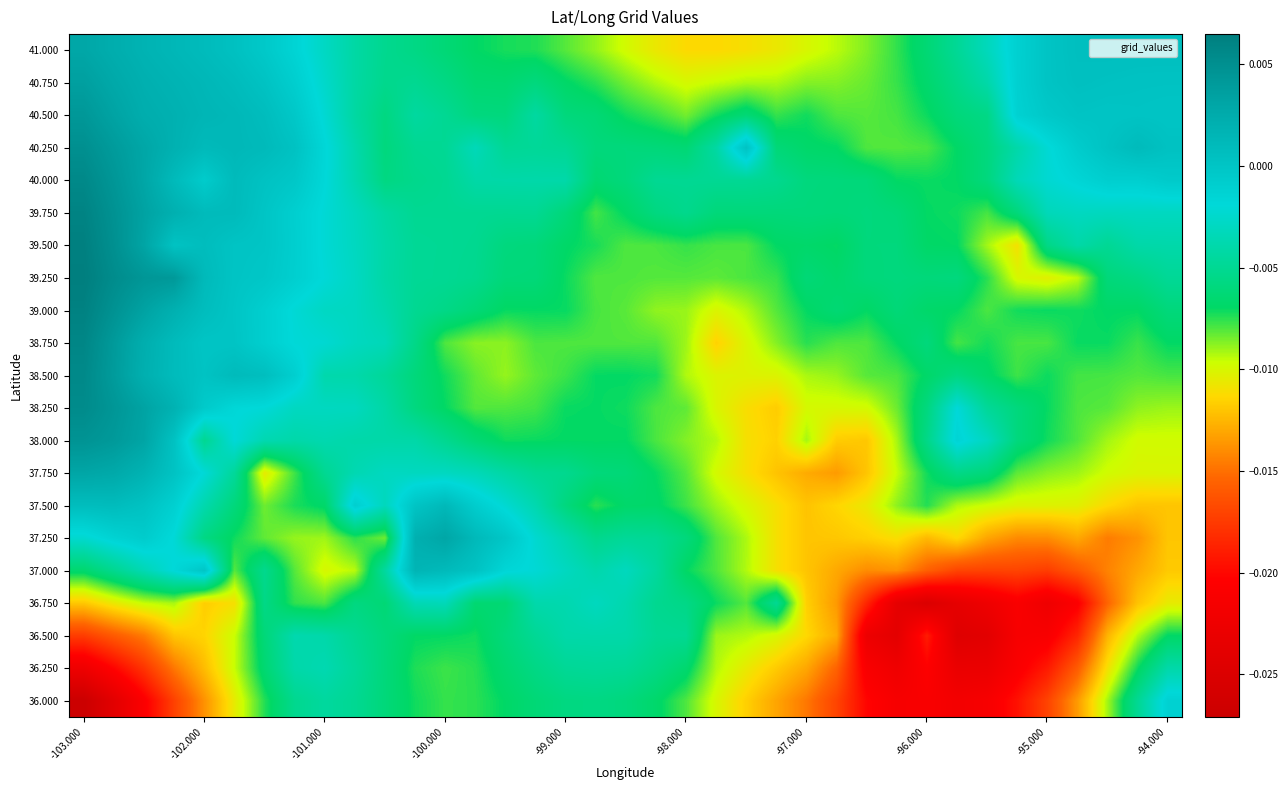

Reading left to right, transcribe all the data shown in this chart.

41.000: 0.0	0.0	0.0	0.0	0.0	0.0	-0.0	-0.0	-0.0	-0.0	-0.0	-0.0	-0.0	-0.0	-0.0	-0.0	-0.0	-0.0	-0.0	-0.0	-0.0	-0.0	-0.0	-0.0	-0.0	-0.0	-0.0	-0.0	-0.0	-0.0	-0.0	-0.0	0.0	0.0	0.0	0.0	0.0
40.750: 0.0	0.0	0.0	0.0	0.0	0.0	0.0	-0.0	-0.0	-0.0	-0.0	-0.0	-0.0	-0.0	-0.0	-0.0	-0.0	-0.0	-0.0	-0.0	-0.0	-0.0	-0.0	-0.0	-0.0	-0.0	-0.0	-0.0	-0.0	-0.0	-0.0	-0.0	0.0	0.0	0.0	0.0	0.0
40.500: 0.0	0.0	0.0	0.0	0.0	0.0	0.0	-0.0	-0.0	-0.0	-0.0	-0.0	-0.0	-0.0	-0.0	-0.0	-0.0	-0.0	-0.0	-0.0	-0.0	-0.0	-0.0	-0.0	-0.0	-0.0	-0.0	-0.0	-0.0	-0.0	-0.0	-0.0	-0.0	0.0	0.0	0.0	0.0
40.250: 0.0	0.0	0.0	0.0	0.0	0.0	0.0	0.0	-0.0	-0.0	-0.0	-0.0	-0.0	-0.0	-0.0	-0.0	-0.0	-0.0	-0.0	-0.0	-0.0	-0.0	0.0	-0.0	-0.0	-0.0	-0.0	-0.0	-0.0	-0.0	-0.0	-0.0	-0.0	-0.0	0.0	0.0	0.0
40.000: 0.0	0.0	0.0	0.0	-0.0	0.0	0.0	-0.0	-0.0	-0.0	-0.0	-0.0	-0.0	-0.0	-0.0	-0.0	-0.0	-0.0	-0.0	-0.0	-0.0	-0.0	-0.0	-0.0	-0.0	-0.0	-0.0	-0.0	-0.0	-0.0	-0.0	-0.0	-0.0	-0.0	-0.0	-0.0	-0.0
39.750: 0.0	0.0	0.0	0.0	0.0	0.0	-0.0	-0.0	-0.0	-0.0	-0.0	-0.0	-0.0	-0.0	-0.0	-0.0	-0.0	-0.0	-0.0	-0.0	-0.0	-0.0	-0.0	-0.0	-0.0	-0.0	-0.0	-0.0	-0.0	-0.0	-0.0	-0.0	-0.0	-0.0	-0.0	-0.0	-0.0
39.500: 0.0	0.0	0.0	0.0	0.0	0.0	-0.0	-0.0	-0.0	-0.0	-0.0	-0.0	-0.0	-0.0	-0.0	-0.0	-0.0	-0.0	-0.0	-0.0	-0.0	-0.0	-0.0	-0.0	-0.0	-0.0	-0.0	-0.0	-0.0	-0.0	-0.0	-0.0	-0.0	-0.0	-0.0	-0.0	-0.0
39.250: 0.0	0.0	0.0	0.0	0.0	0.0	-0.0	-0.0	-0.0	-0.0	-0.0	-0.0	-0.0	-0.0	-0.0	-0.0	-0.0	-0.0	-0.0	-0.0	-0.0	-0.0	-0.0	-0.0	-0.0	-0.0	-0.0	-0.0	-0.0	-0.0	-0.0	-0.0	-0.0	-0.0	-0.0	-0.0	-0.0
39.000: 0.0	0.0	0.0	0.0	0.0	-0.0	-0.0	-0.0	-0.0	-0.0	-0.0	-0.0	-0.0	-0.0	-0.0	-0.0	-0.0	-0.0	-0.0	-0.0	-0.0	-0.0	-0.0	-0.0	-0.0	-0.0	-0.0	-0.0	-0.0	-0.0	-0.0	-0.0	-0.0	-0.0	-0.0	-0.0	-0.0
38.750: 0.0	0.0	0.0	0.0	-0.0	0.0	-0.0	-0.0	-0.0	-0.0	-0.0	-0.0	-0.0	-0.0	-0.0	-0.0	-0.0	-0.0	-0.0	-0.0	-0.0	-0.0	-0.0	-0.0	-0.0	-0.0	-0.0	-0.0	-0.0	-0.0	-0.0	-0.0	-0.0	-0.0	-0.0	-0.0	-0.0
38.500: 0.0	0.0	0.0	0.0	0.0	0.0	0.0	-0.0	-0.0	-0.0	-0.0	-0.0	-0.0	-0.0	-0.0	-0.0	-0.0	-0.0	-0.0	-0.0	-0.0	-0.0	-0.0	-0.0	-0.0	-0.0	-0.0	-0.0	-0.0	-0.0	-0.0	-0.0	-0.0	-0.0	-0.0	-0.0	-0.0
38.250: 0.0	0.0	0.0	0.0	-0.0	-0.0	-0.0	-0.0	-0.0	-0.0	-0.0	-0.0	-0.0	-0.0	-0.0	-0.0	-0.0	-0.0	-0.0	-0.0	-0.0	-0.0	-0.0	-0.0	-0.0	-0.0	-0.0	-0.0	-0.0	-0.0	-0.0	-0.0	-0.0	-0.0	-0.0	-0.0	-0.0
38.000: 0.0	0.0	0.0	0.0	-0.0	-0.0	-0.0	-0.0	-0.0	-0.0	-0.0	-0.0	-0.0	-0.0	-0.0	-0.0	-0.0	-0.0	-0.0	-0.0	-0.0	-0.0	-0.0	-0.0	-0.0	-0.0	-0.0	-0.0	-0.0	-0.0	-0.0	-0.0	-0.0	-0.0	-0.0	-0.0	-0.0
37.750: 0.0	0.0	0.0	0.0	-0.0	-0.0	-0.0	-0.0	-0.0	-0.0	-0.0	-0.0	-0.0	-0.0	-0.0	-0.0	-0.0	-0.0	-0.0	-0.0	-0.0	-0.0	-0.0	-0.0	-0.0	-0.0	-0.0	-0.0	-0.0	-0.0	-0.0	-0.0	-0.0	-0.0	-0.0	-0.0	-0.0
37.500: 0.0	0.0	0.0	-0.0	-0.0	-0.0	-0.0	-0.0	-0.0	-0.0	-0.0	0.0	0.0	-0.0	-0.0	-0.0	-0.0	-0.0	-0.0	-0.0	-0.0	-0.0	-0.0	-0.0	-0.0	-0.0	-0.0	-0.0	-0.0	-0.0	-0.0	-0.0	-0.0	-0.0	-0.0	-0.0	-0.0
37.250: -0.0	-0.0	-0.0	-0.0	-0.0	-0.0	-0.0	-0.0	-0.0	-0.0	-0.0	0.0	0.0	0.0	-0.0	-0.0	-0.0	-0.0	-0.0	-0.0	-0.0	-0.0	-0.0	-0.0	-0.0	-0.0	-0.0	-0.0	-0.0	-0.0	-0.0	-0.0	-0.0	-0.0	-0.0	-0.0	-0.0
37.000: -0.0	-0.0	-0.0	-0.0	-0.0	-0.0	-0.0	-0.0	-0.0	-0.0	-0.0	0.0	0.0	0.0	-0.0	-0.0	-0.0	-0.0	-0.0	-0.0	-0.0	-0.0	-0.0	-0.0	-0.0	-0.0	-0.0	-0.0	-0.0	-0.0	-0.0	-0.0	-0.0	-0.0	-0.0	-0.0	-0.0
36.750: -0.0	-0.0	-0.0	-0.0	-0.0	-0.0	-0.0	-0.0	-0.0	-0.0	-0.0	-0.0	-0.0	-0.0	-0.0	-0.0	-0.0	-0.0	-0.0	-0.0	-0.0	-0.0	-0.0	-0.0	-0.0	-0.0	-0.0	-0.0	-0.0	-0.0	-0.0	-0.0	-0.0	-0.0	-0.0	-0.0	-0.0
36.500: -0.0	-0.0	-0.0	-0.0	-0.0	-0.0	-0.0	-0.0	-0.0	-0.0	-0.0	-0.0	-0.0	-0.0	-0.0	-0.0	-0.0	-0.0	-0.0	-0.0	-0.0	-0.0	-0.0	-0.0	-0.0	-0.0	-0.0	-0.0	-0.0	-0.0	-0.0	-0.0	-0.0	-0.0	-0.0	-0.0	-0.0
36.250: -0.0	-0.0	-0.0	-0.0	-0.0	-0.0	-0.0	-0.0	-0.0	-0.0	-0.0	-0.0	-0.0	-0.0	-0.0	-0.0	-0.0	-0.0	-0.0	-0.0	-0.0	-0.0	-0.0	-0.0	-0.0	-0.0	-0.0	-0.0	-0.0	-0.0	-0.0	-0.0	-0.0	-0.0	-0.0	-0.0	-0.0
36.000: -0.0	-0.0	-0.0	-0.0	-0.0	-0.0	-0.0	-0.0	-0.0	-0.0	-0.0	-0.0	-0.0	-0.0	-0.0	-0.0	-0.0	-0.0	-0.0	-0.0	-0.0	-0.0	-0.0	-0.0	-0.0	-0.0	-0.0	-0.0	-0.0	-0.0	-0.0	-0.0	-0.0	-0.0	-0.0	-0.0	-0.0